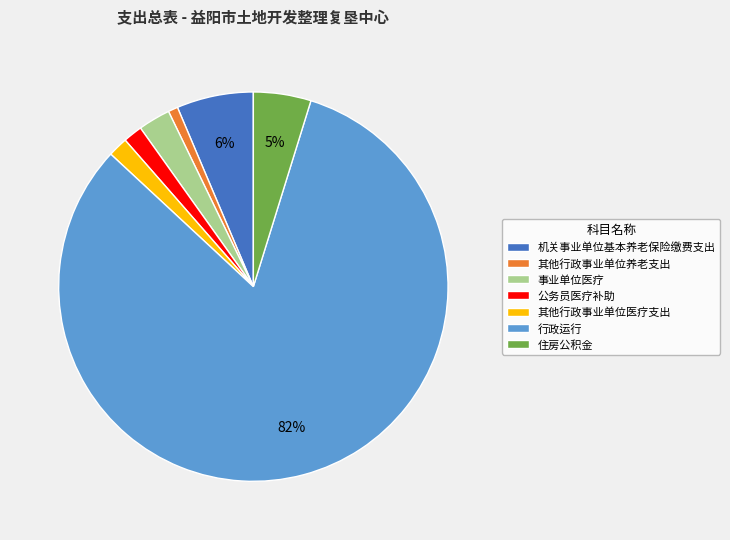

Which category has the smallest portion of the pie?

其他行政事业单位养老支出